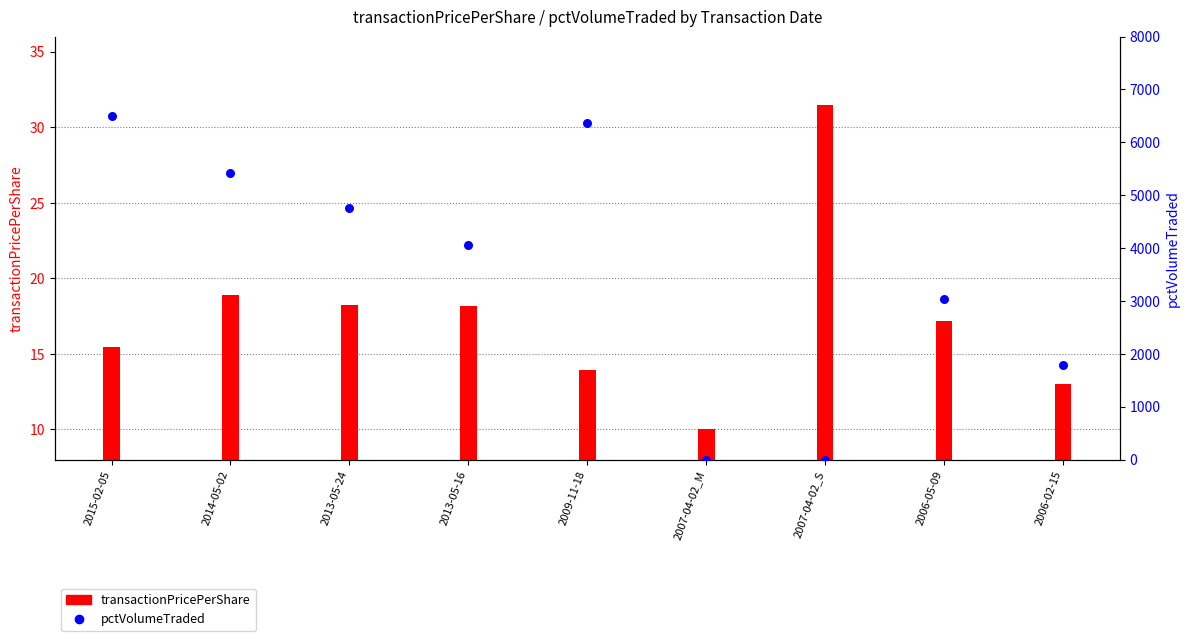

What is the total value across all series at 2009-11-18?

6377.9